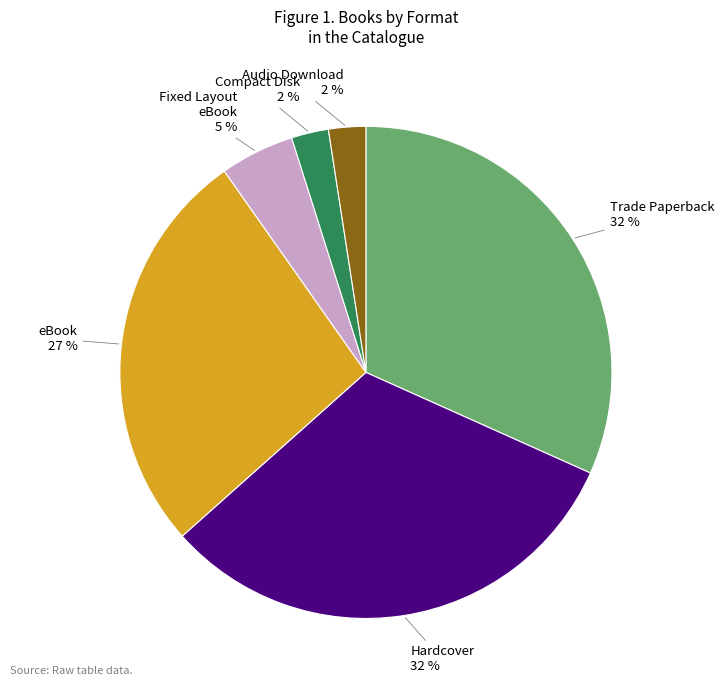

To the nearest percent, what portion does Audio Download represent?

2%